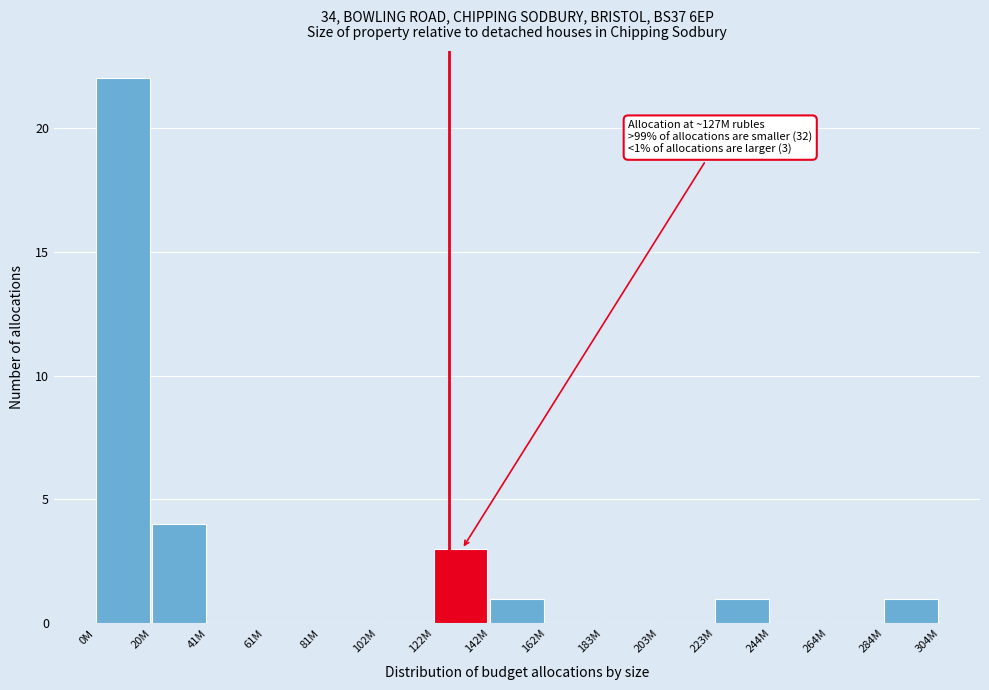

Reading left to right, what are all the values shown in this chart?

0M=22	20M=4	41M=0	61M=0	81M=0	102M=0	122M=3	142M=1	162M=0	183M=0	203M=0	223M=1	244M=0	264M=0	284M=1